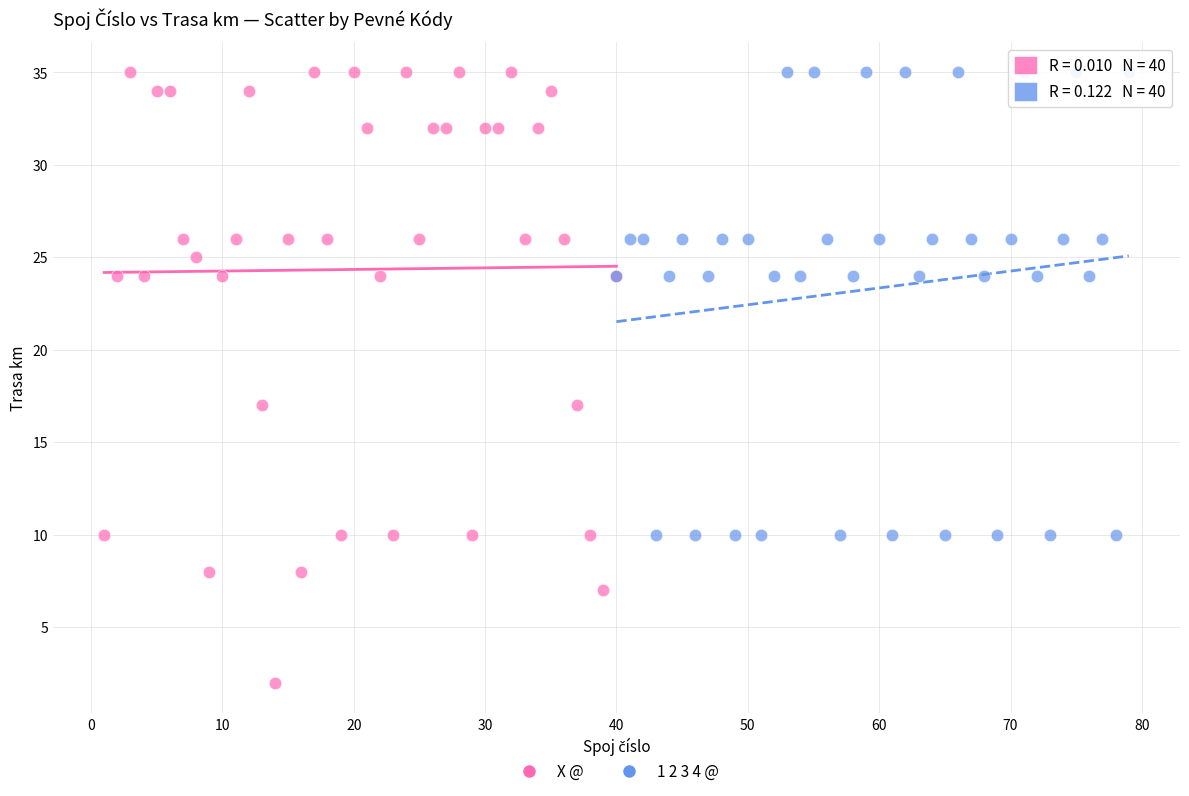

Which series contains the lowest Y value?

X @